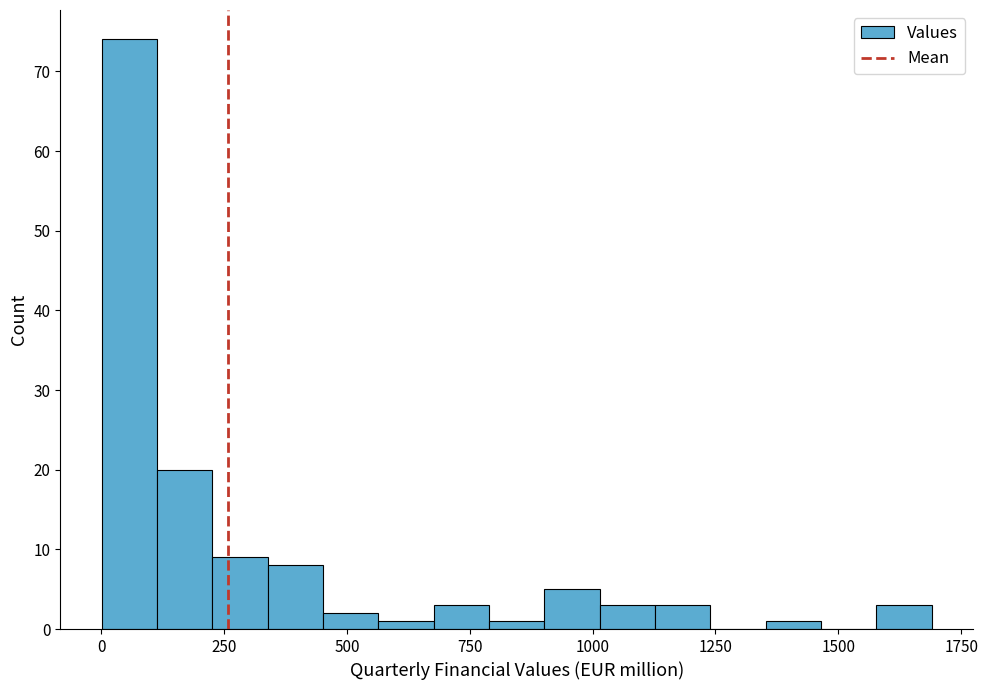

Around what value on the x-axis is the tallest bar? Give the approximate position of its centre, as read against the axis.

50